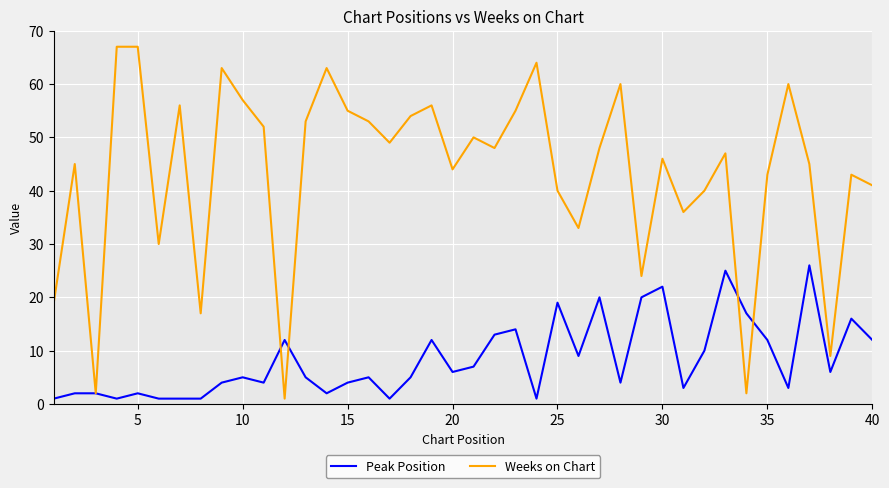

True or false: Weeks on Chart has more than 2 points higher than both neighbors.

True